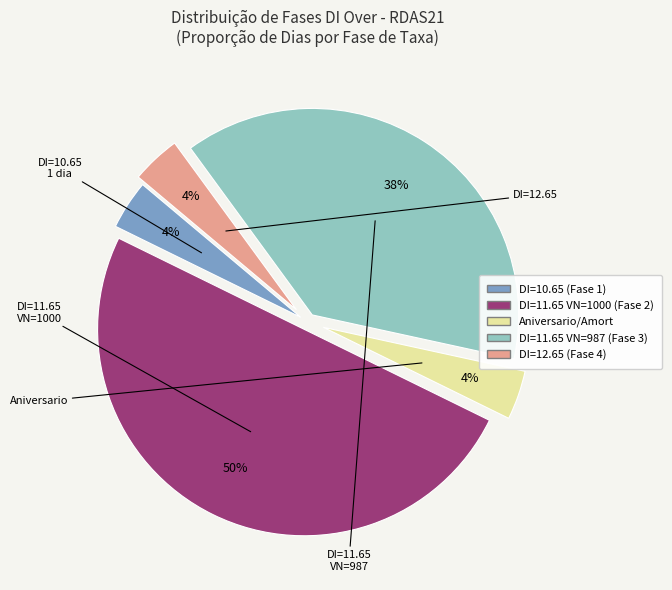

To the nearest percent, what is the average slice percentage?

20%